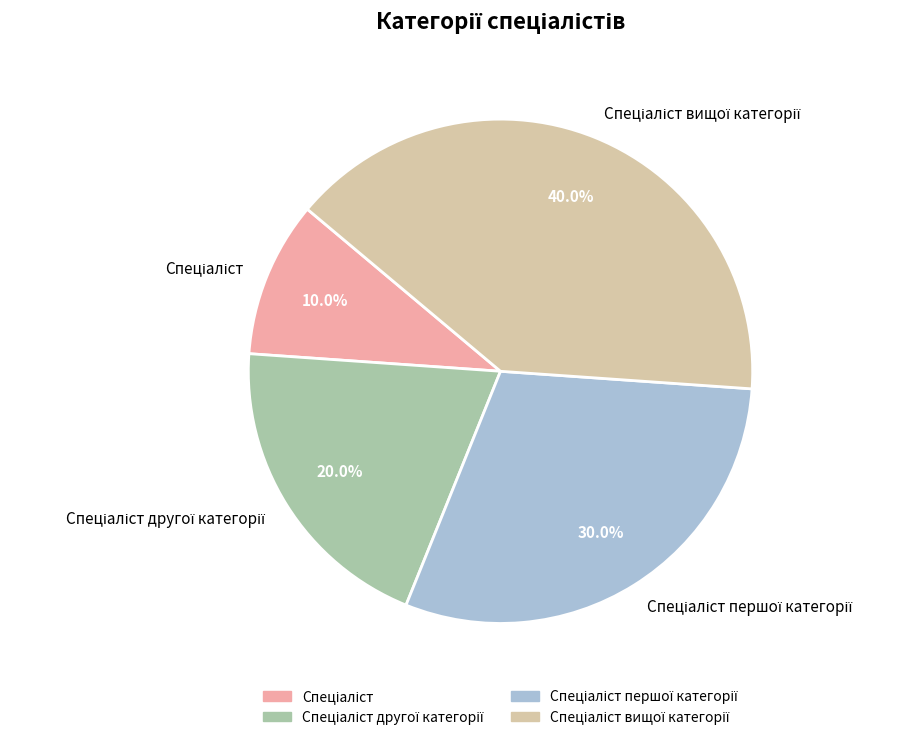

Count the number of slices in the pie.

4